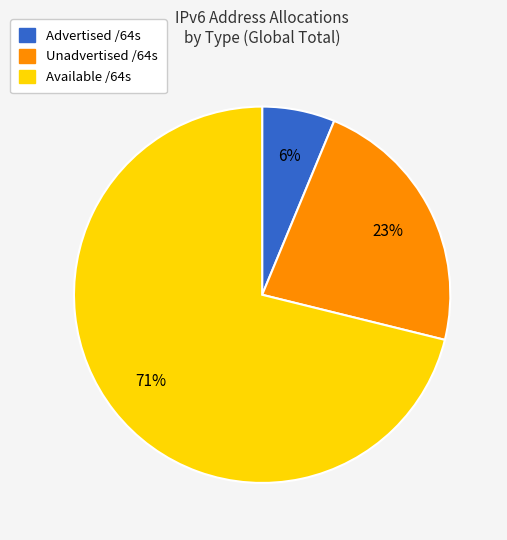

Rank the categories by value from lowest to highest.

Advertised /64s, Unadvertised /64s, Available /64s